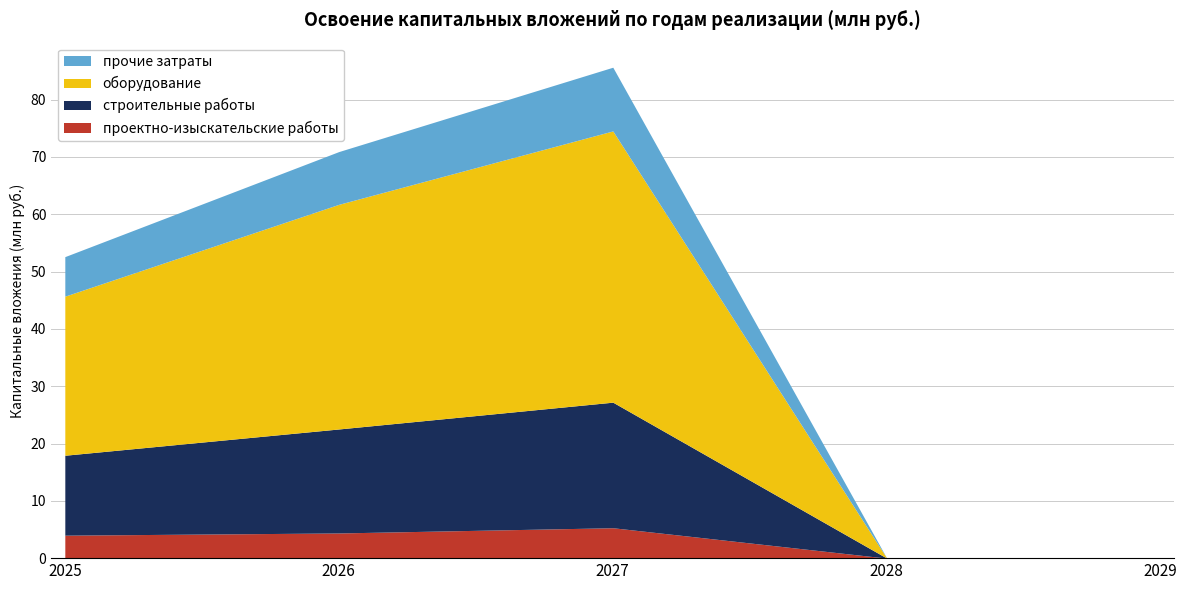

What is the average value of the прочие затраты series?

5.4